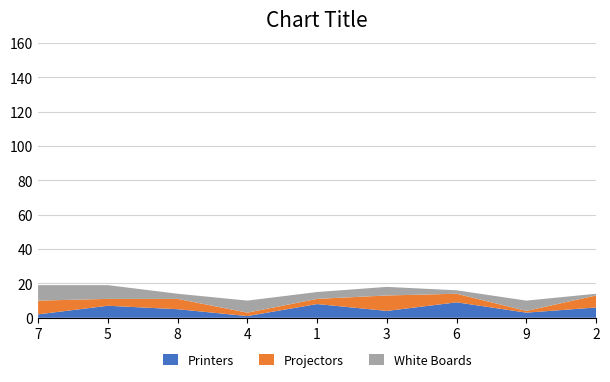

Reading right to left, extract all data points from this chart.

Printers: 2=6	9=3	6=9	3=4	1=8	4=1	8=5	5=7	7=2
Projectors: 2=7	9=1	6=5	3=9	1=3	4=2	8=6	5=4	7=8
White Boards: 2=1	9=6	6=2	3=5	1=4	4=7	8=3	5=8	7=9